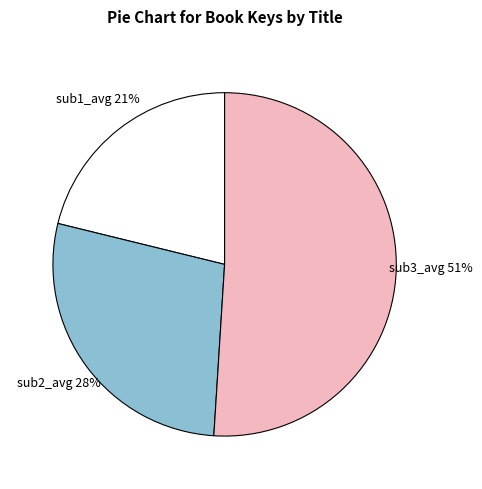

Which category accounts for the majority?

sub3_avg